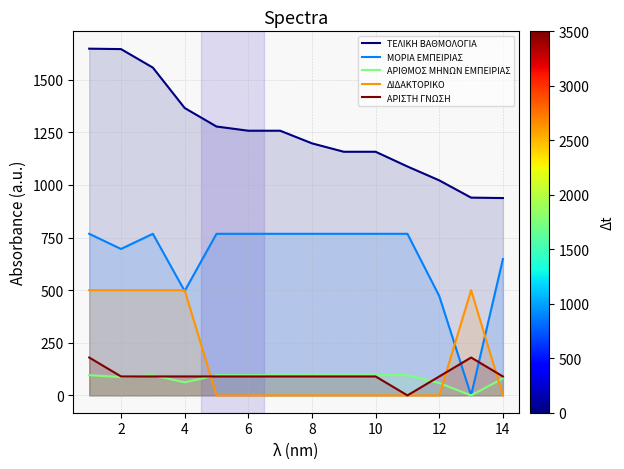

What is the value of the ΑΡΙΘΜΟΣ ΜΗΝΩΝ ΕΜΠΕΙΡΙΑΣ point at the 10th from the left?

96